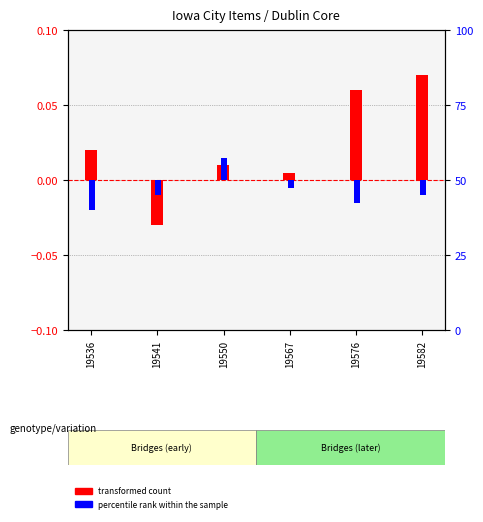

What is the difference between the second highest and second lowest values in the transformed count series?

0.1